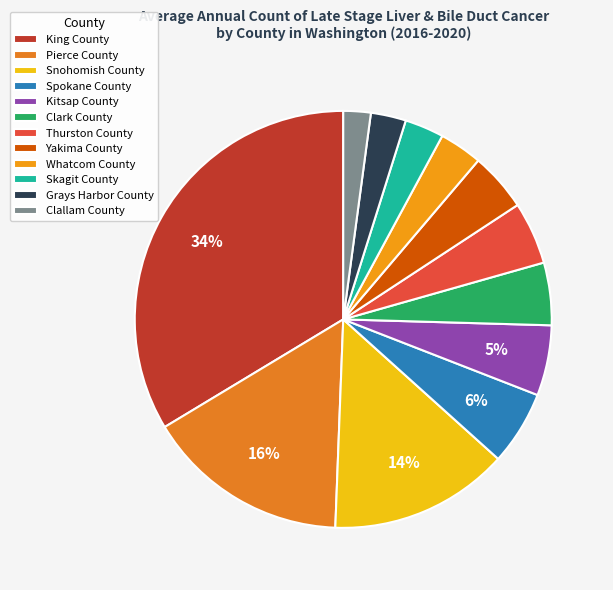

Rank the categories by value from highest to lowest.

King County, Pierce County, Snohomish County, Spokane County, Kitsap County, Clark County, Thurston County, Yakima County, Whatcom County, Skagit County, Grays Harbor County, Clallam County